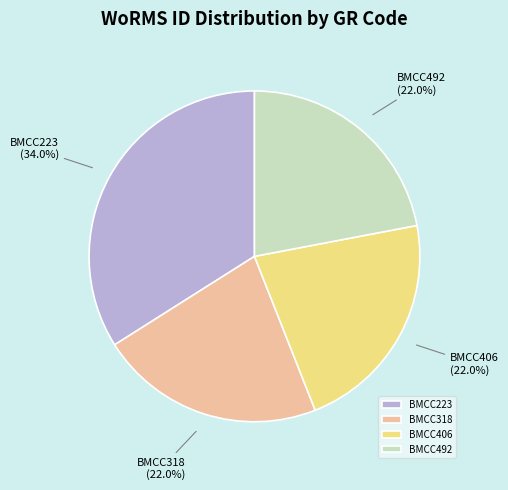

Does BMCC406 represent more than half of the total?

No